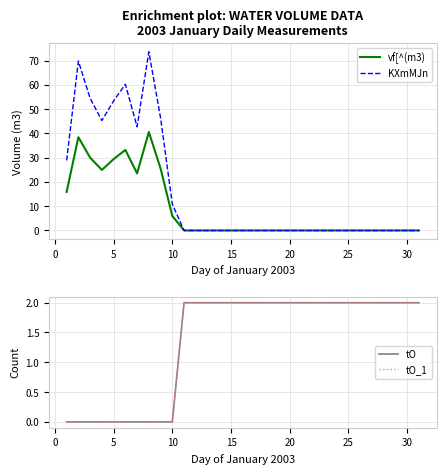

What is the maximum value for KXmMJn?

73.7